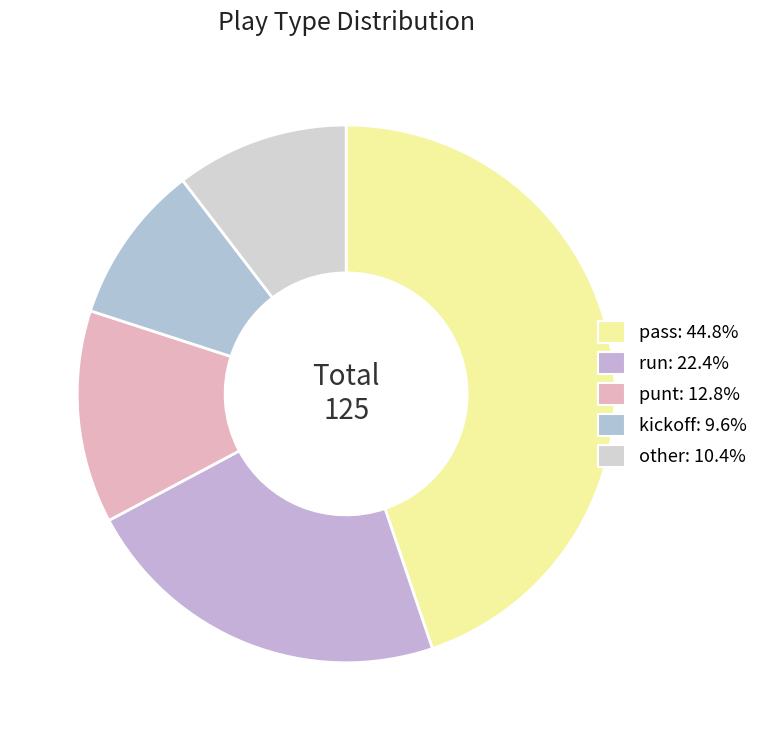

How many slices are in this pie chart?

5